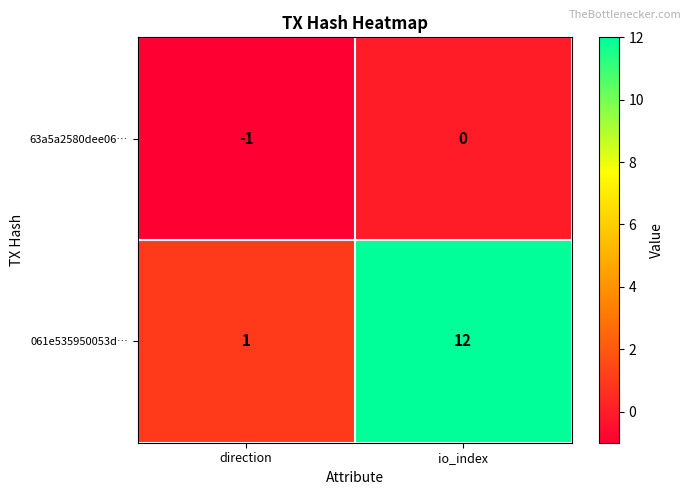

List the series in order of their peak value, lowest first.

63a5a2580dee06…, 061e535950053d…